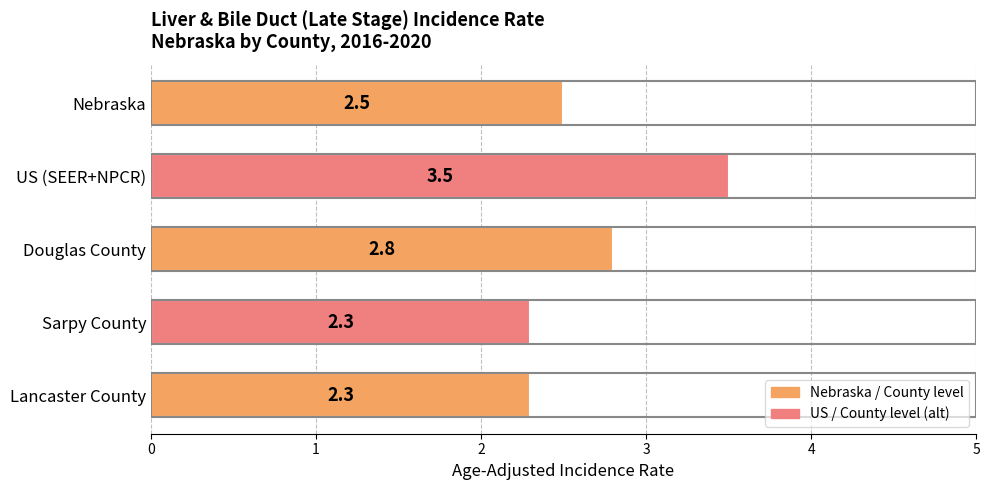

What is the smallest value displayed?

2.3